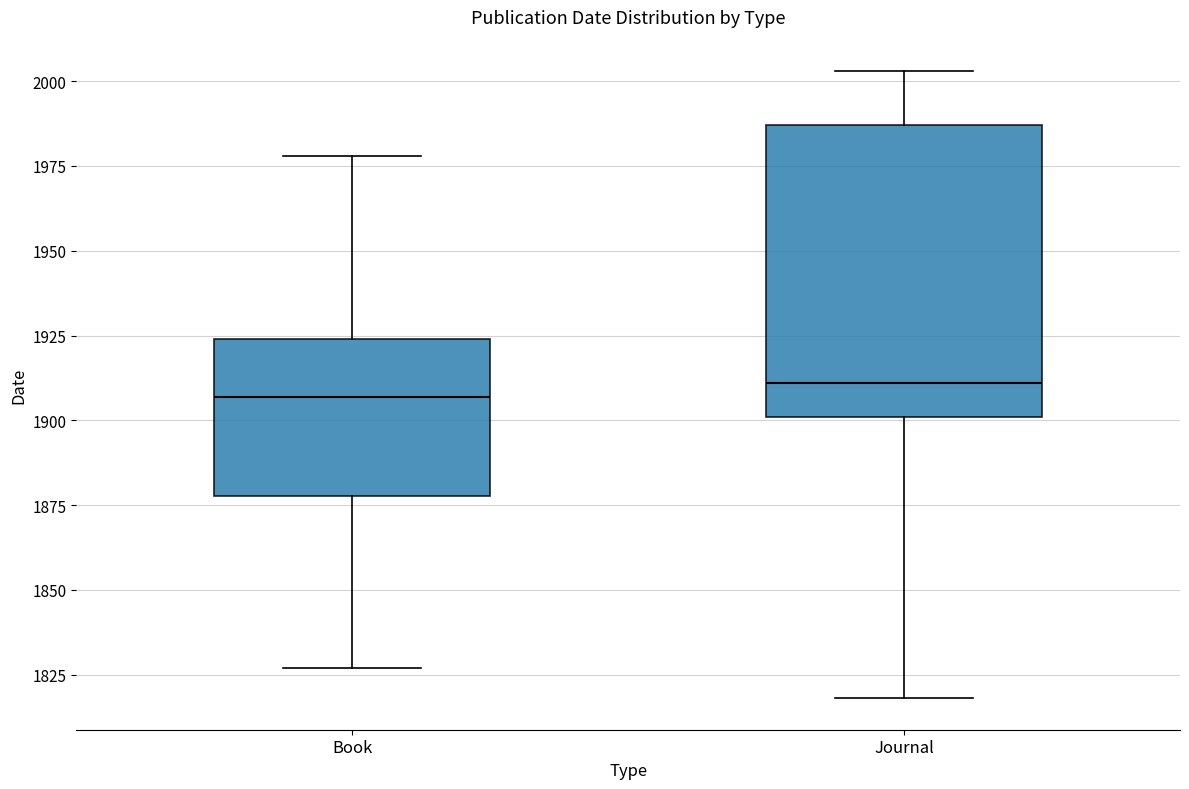

Reading left to right, read every box against the y-axis: the position of its median line, the range the box covers, and the ends of its whiskers. The values are not printed on the chart, so give them approximately, as read against the axis.

Book: median 1905, box 1880 to 1925, whiskers 1825 to 1980
Journal: median 1910, box 1900 to 1985, whiskers 1820 to 2005